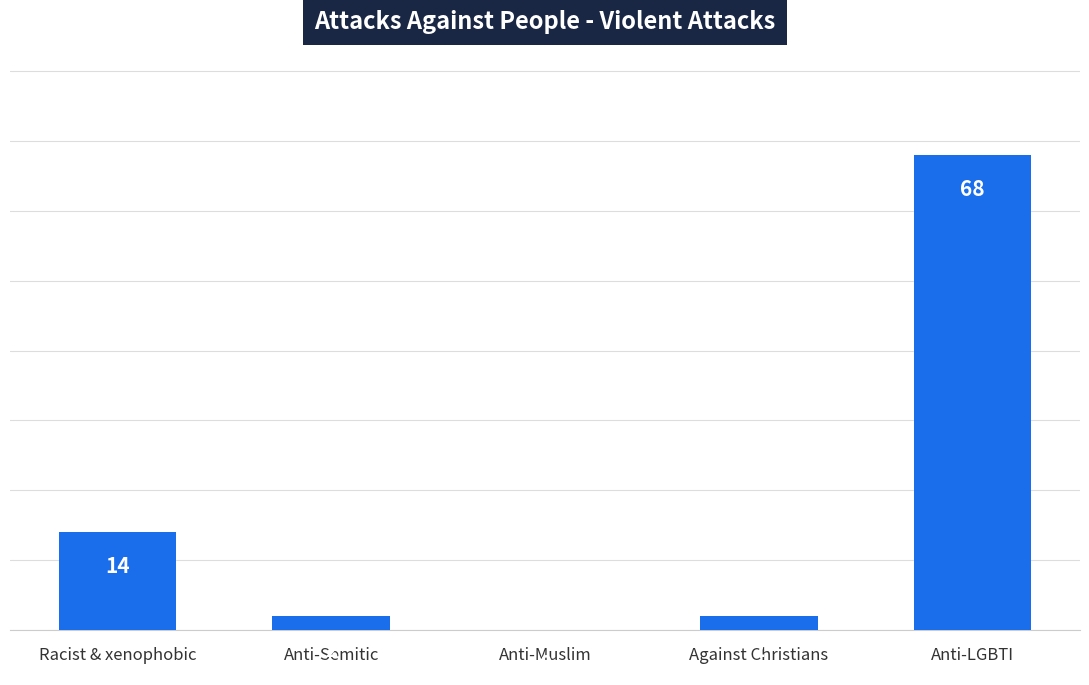

Reading left to right, transcribe all the data shown in this chart.

14	2	0	2	68